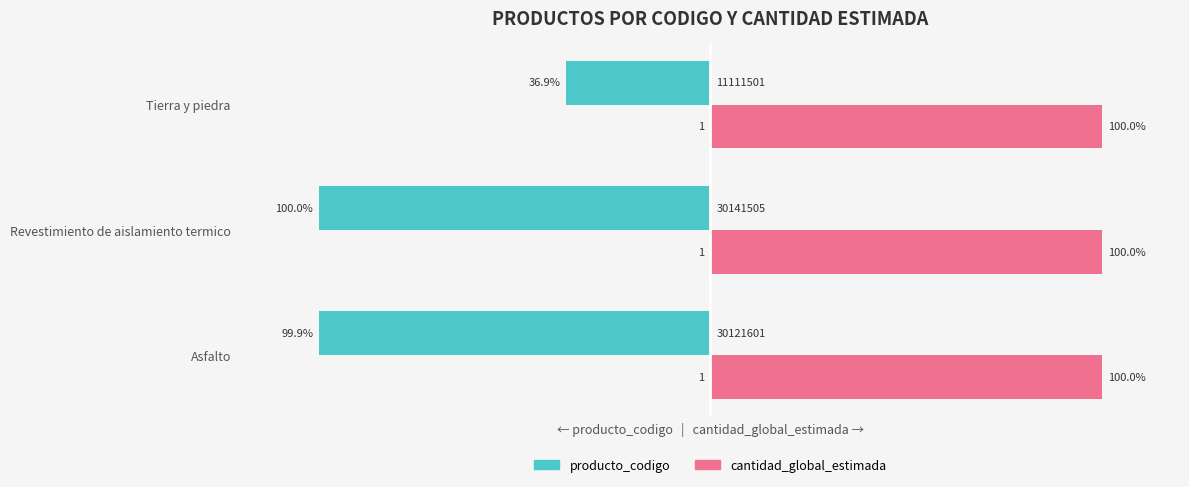

What are all the series names shown in the legend?

producto_codigo, cantidad_global_estimada